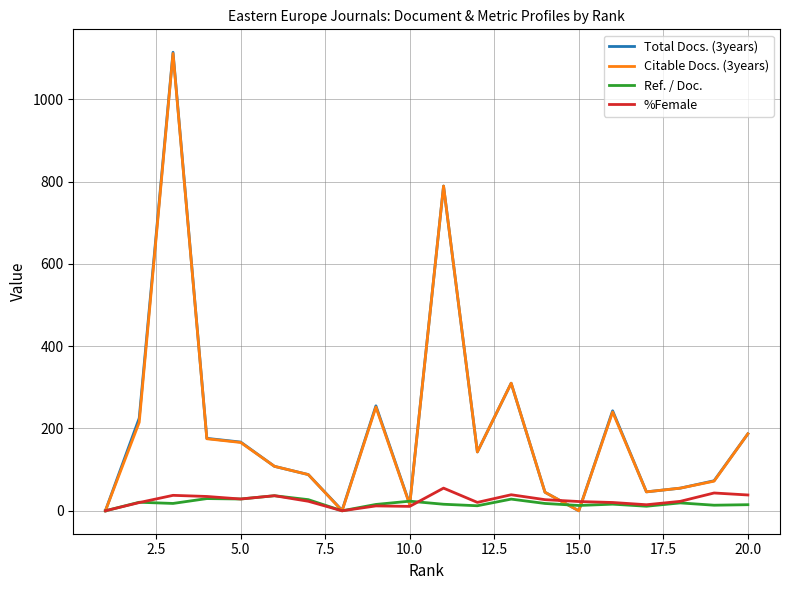

How many values in the %Female series exceed 23?

10